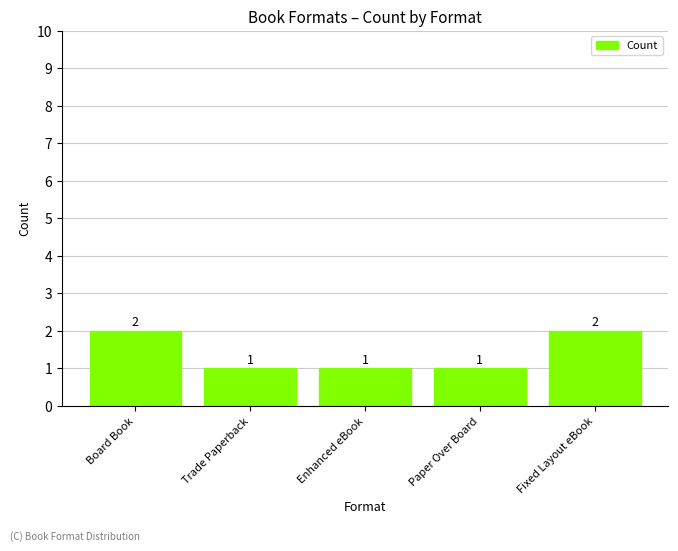

The value at Fixed Layout eBook is 1. True or false?

False